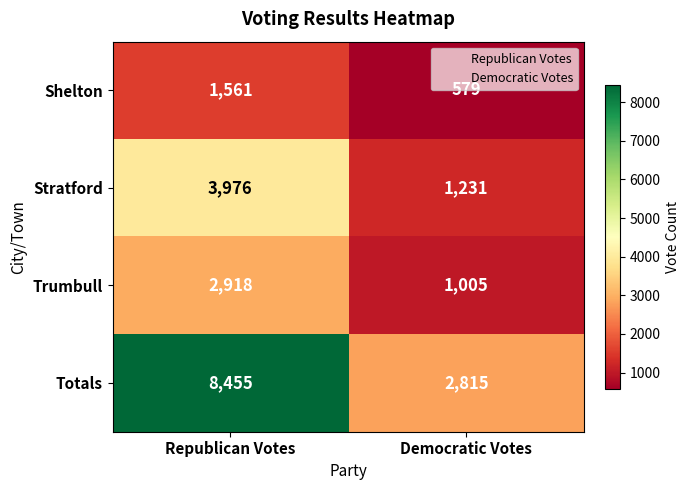

Which series has the largest total across all categories?

Totals